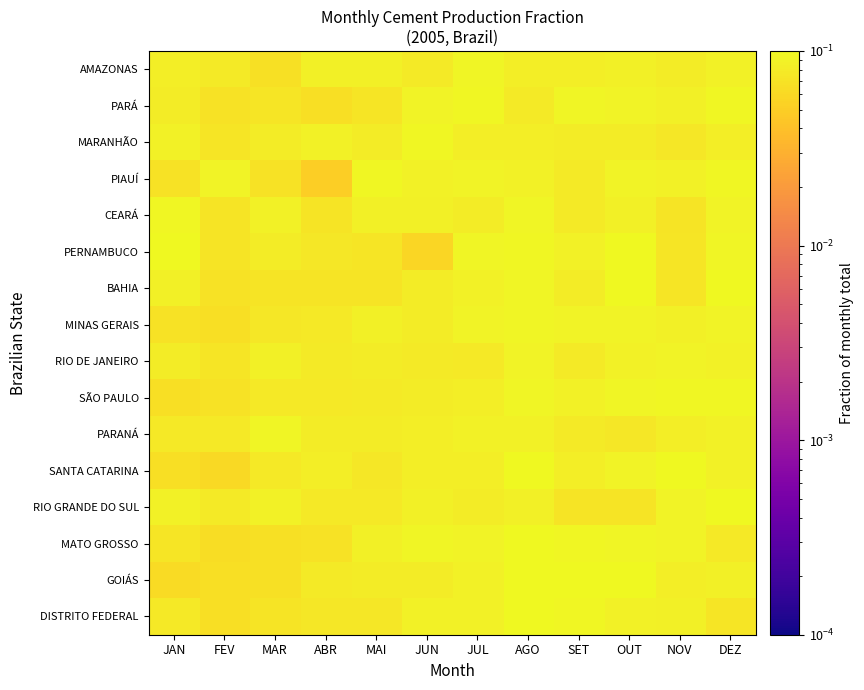

Rank the series at AGO from lowest to highest value.

PARÁ, MARANHÃO, AMAZONAS, RIO GRANDE DO SUL, PIAUÍ, PARANÁ, RIO DE JANEIRO, SÃO PAULO, MINAS GERAIS, CEARÁ, BAHIA, PERNAMBUCO, GOIÁS, MATO GROSSO, SANTA CATARINA, DISTRITO FEDERAL